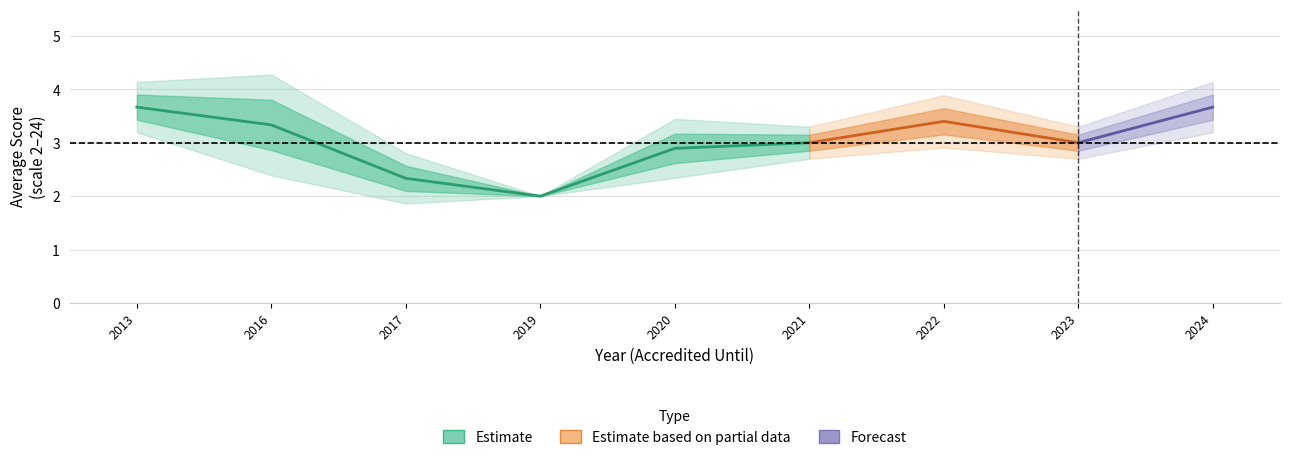

Between 2013 and 2020, which is larger?

2013